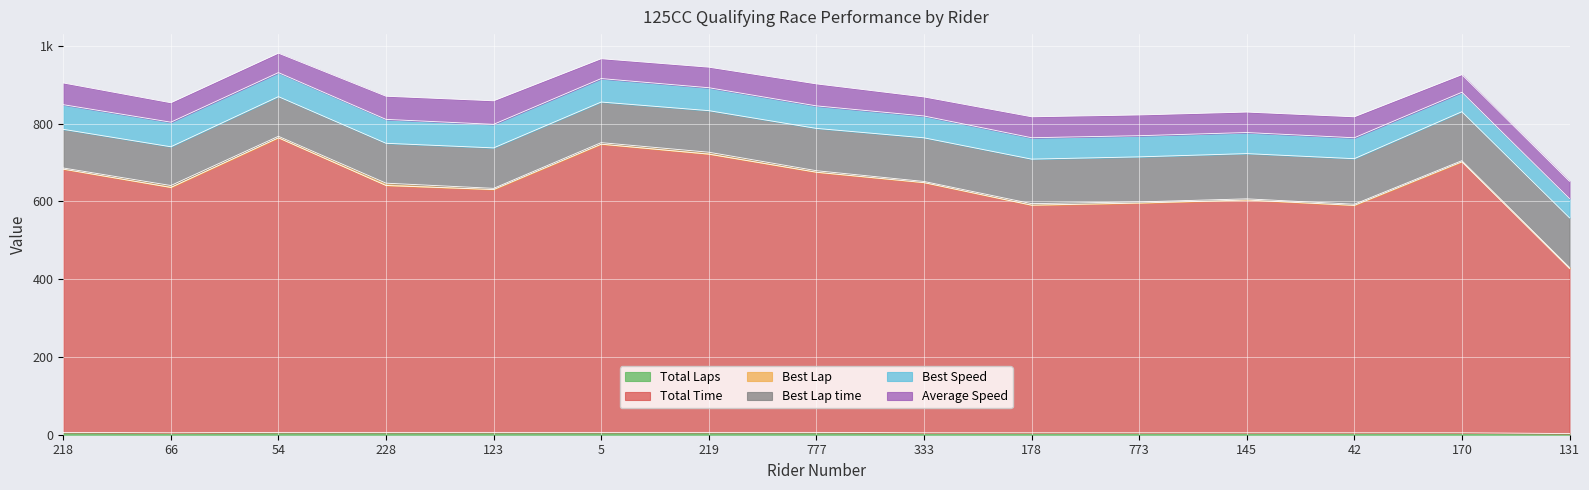

What are all the series names shown in the legend?

Total Laps, Total Time, Best Lap, Best Lap time, Best Speed, Average Speed